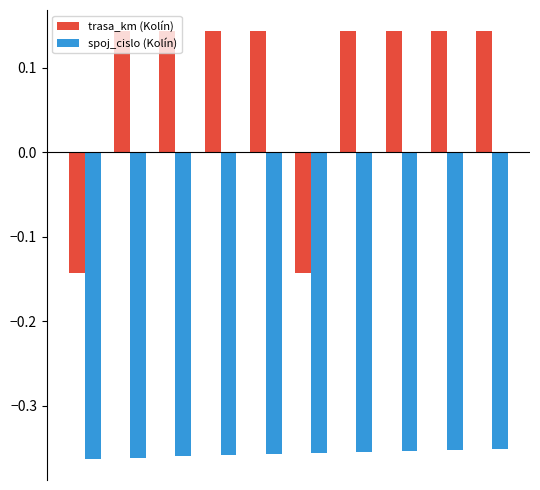

Count the number of categories in the chart.

10